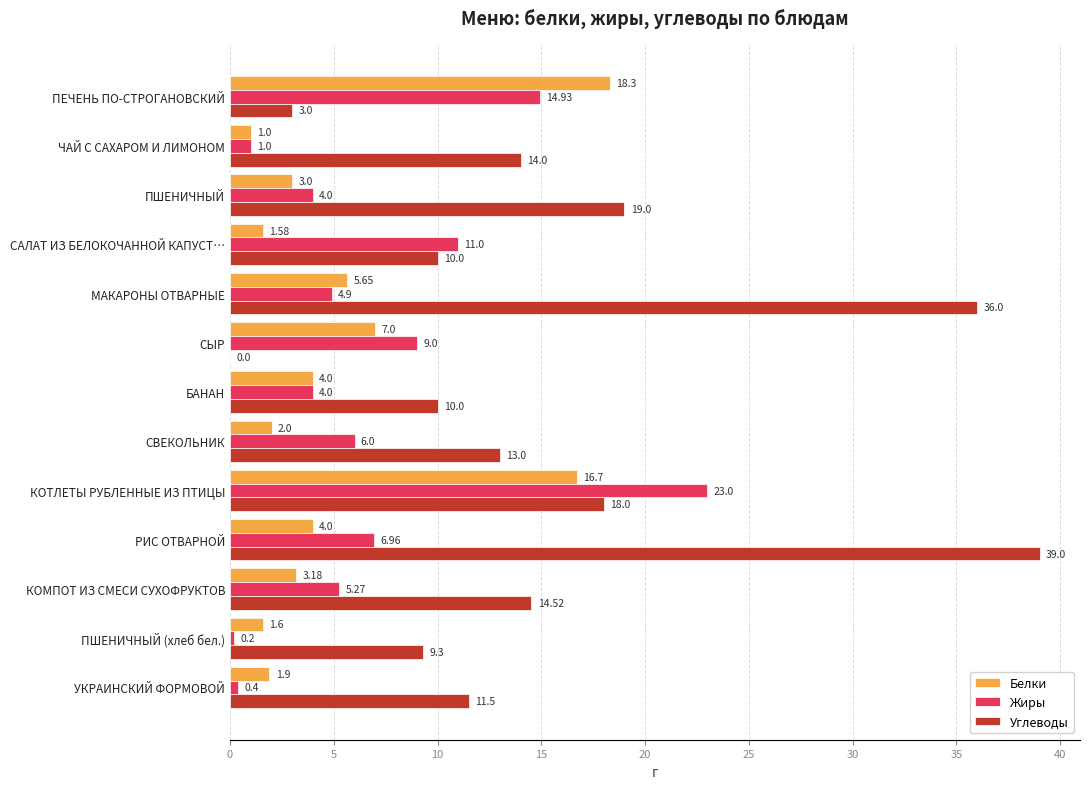

At which category is the sum across all series the highest?

КОТЛЕТЫ РУБЛЕННЫЕ ИЗ ПТИЦЫ